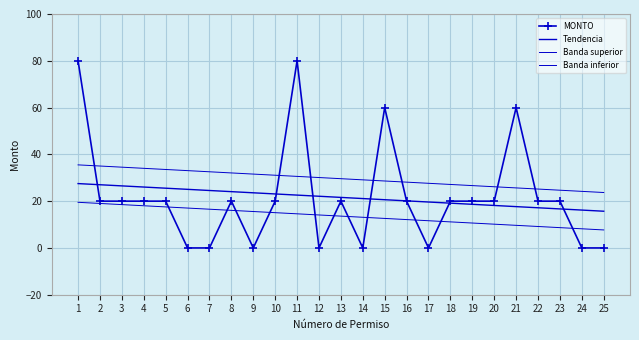

At which category is the sum across all series the highest?

1